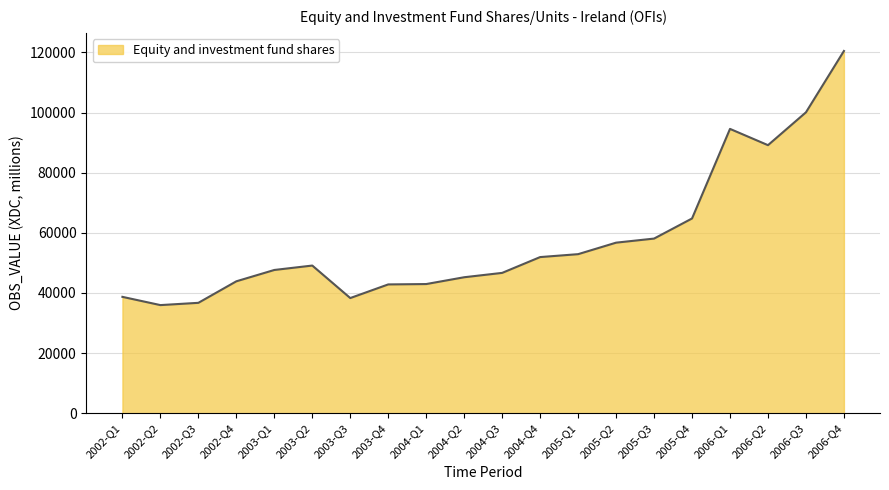

What is the difference between the values at 2003-Q2 and 2004-Q2?

3888